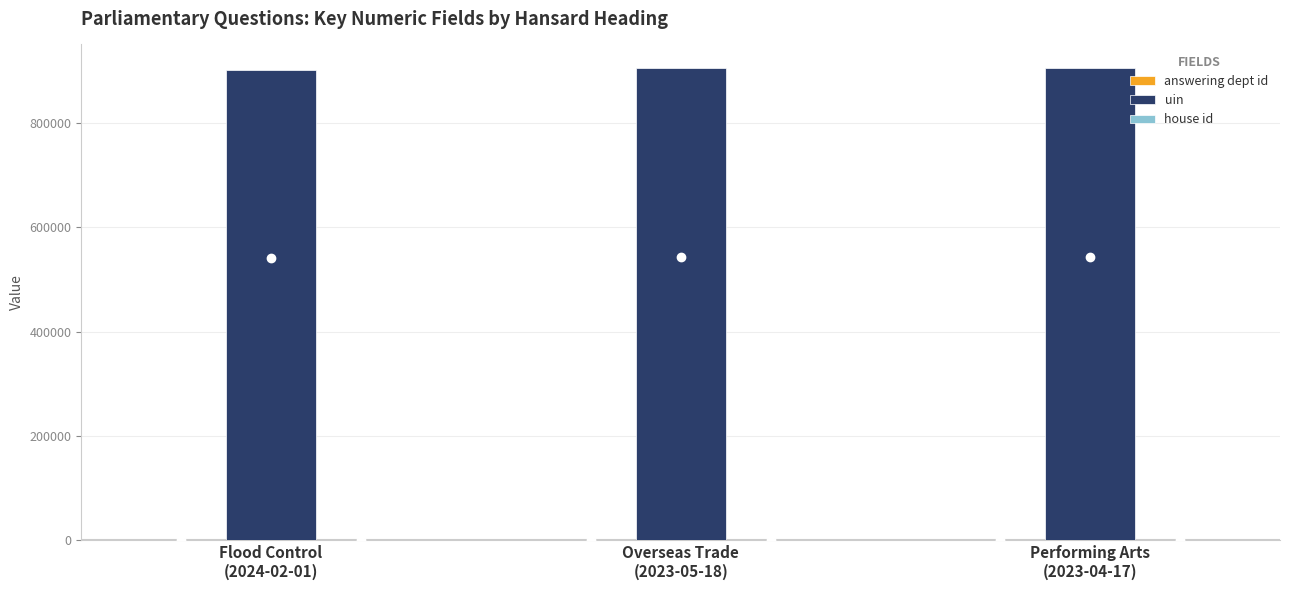

What is the greatest value displayed?

905007